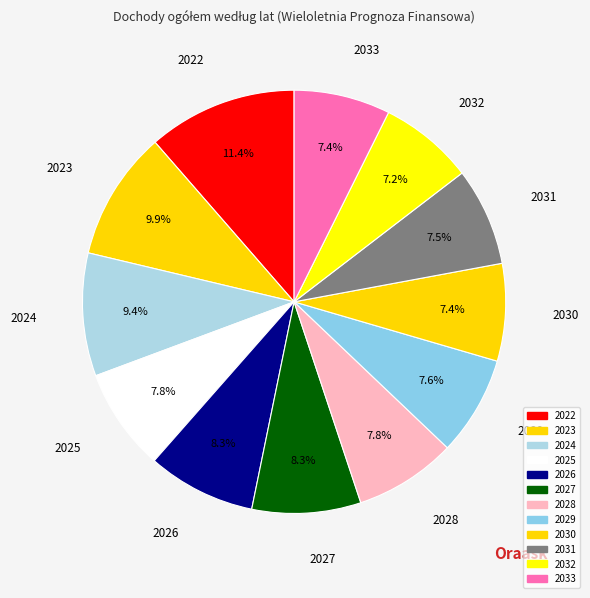

Which slice is the smallest?

2032